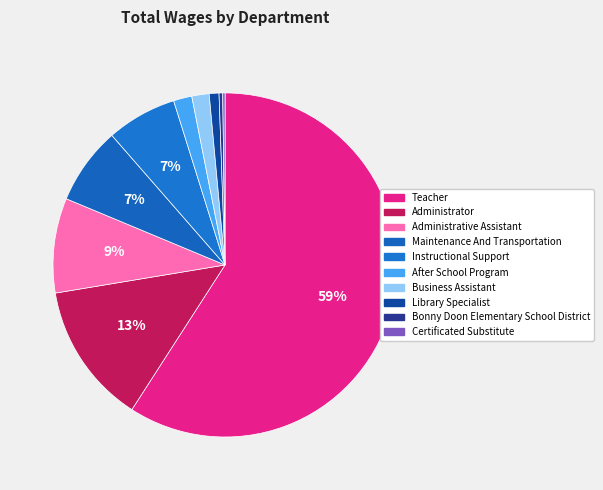

What percentage is the Administrative Assistant slice, to the nearest percent?

9%